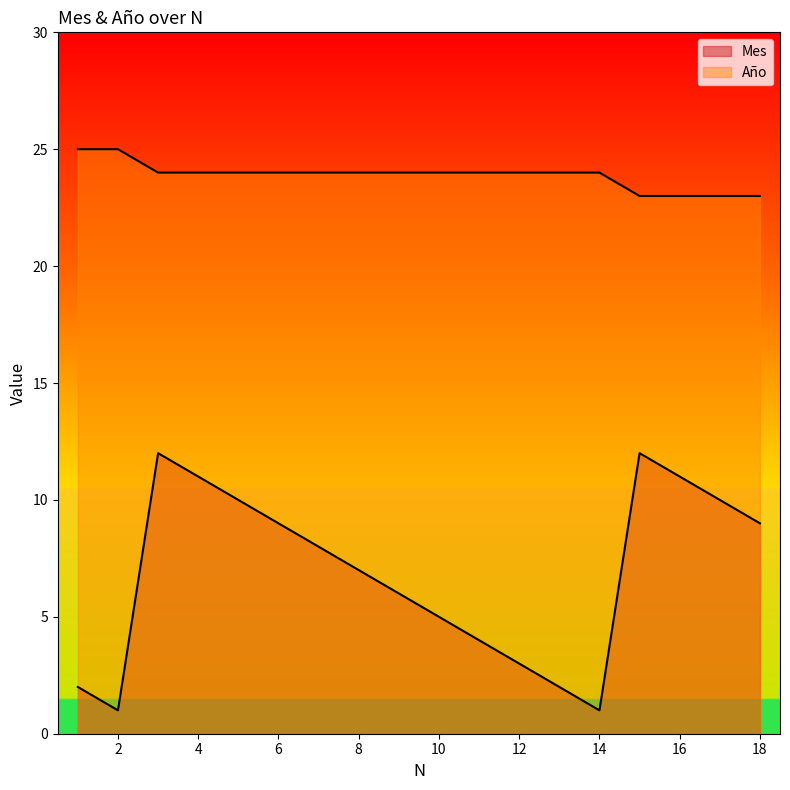

How many interior local valleys does the Mes series have?

2